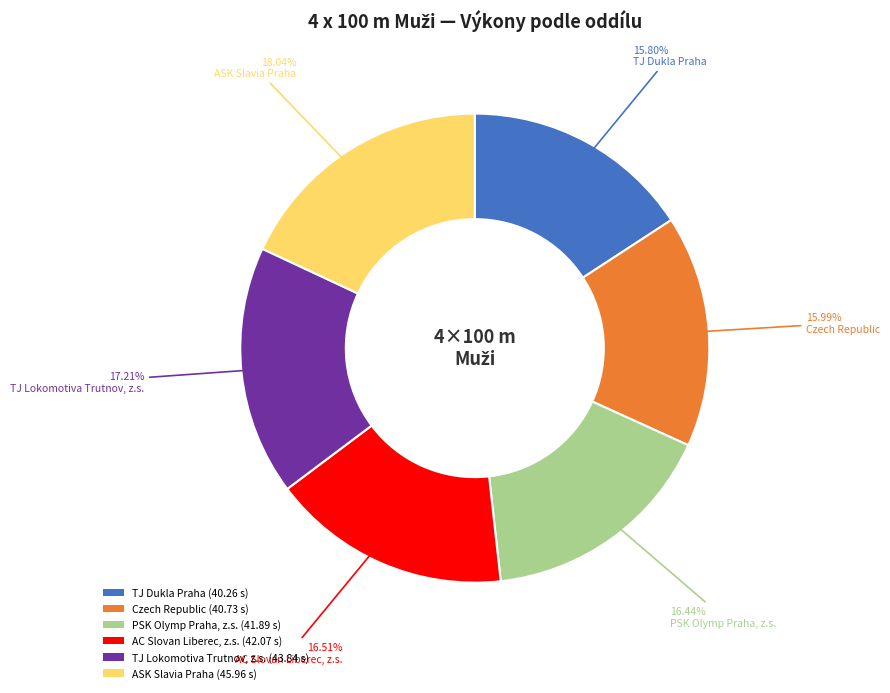

Approximately how many times larger is the value at TJ Lokomotiva Trutnov, z.s. compared to PSK Olymp Praha, z.s.?

1.0